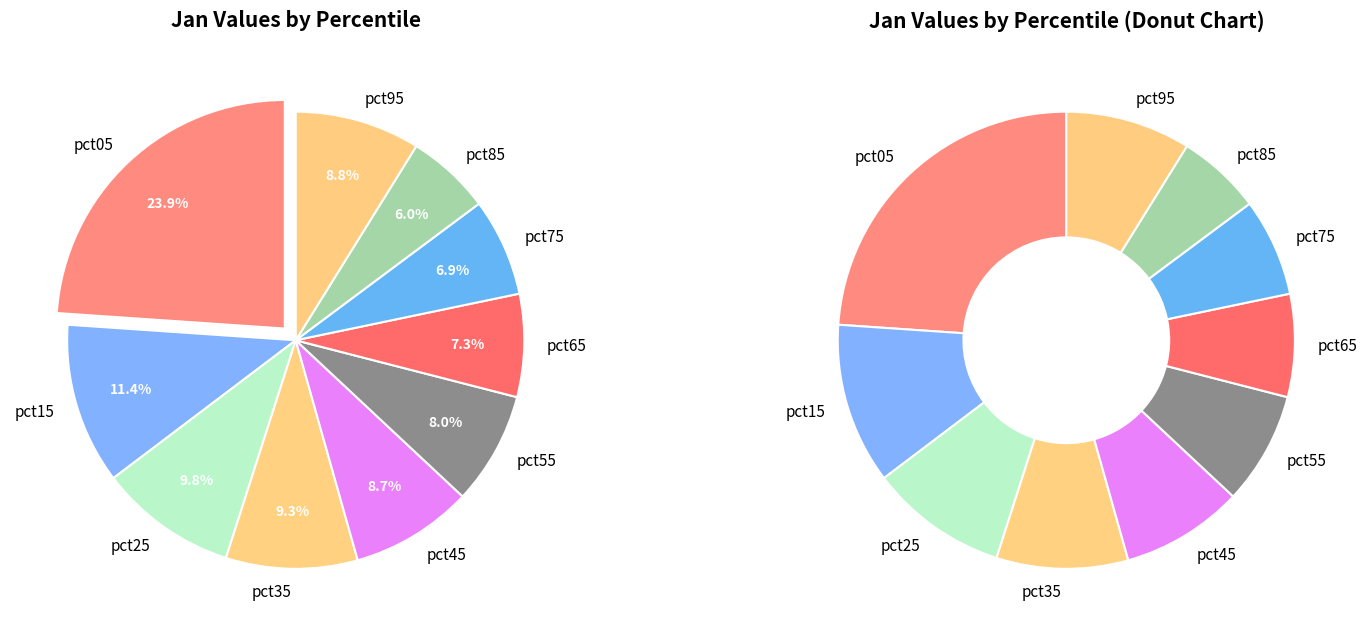

Count the number of slices in the pie.

10